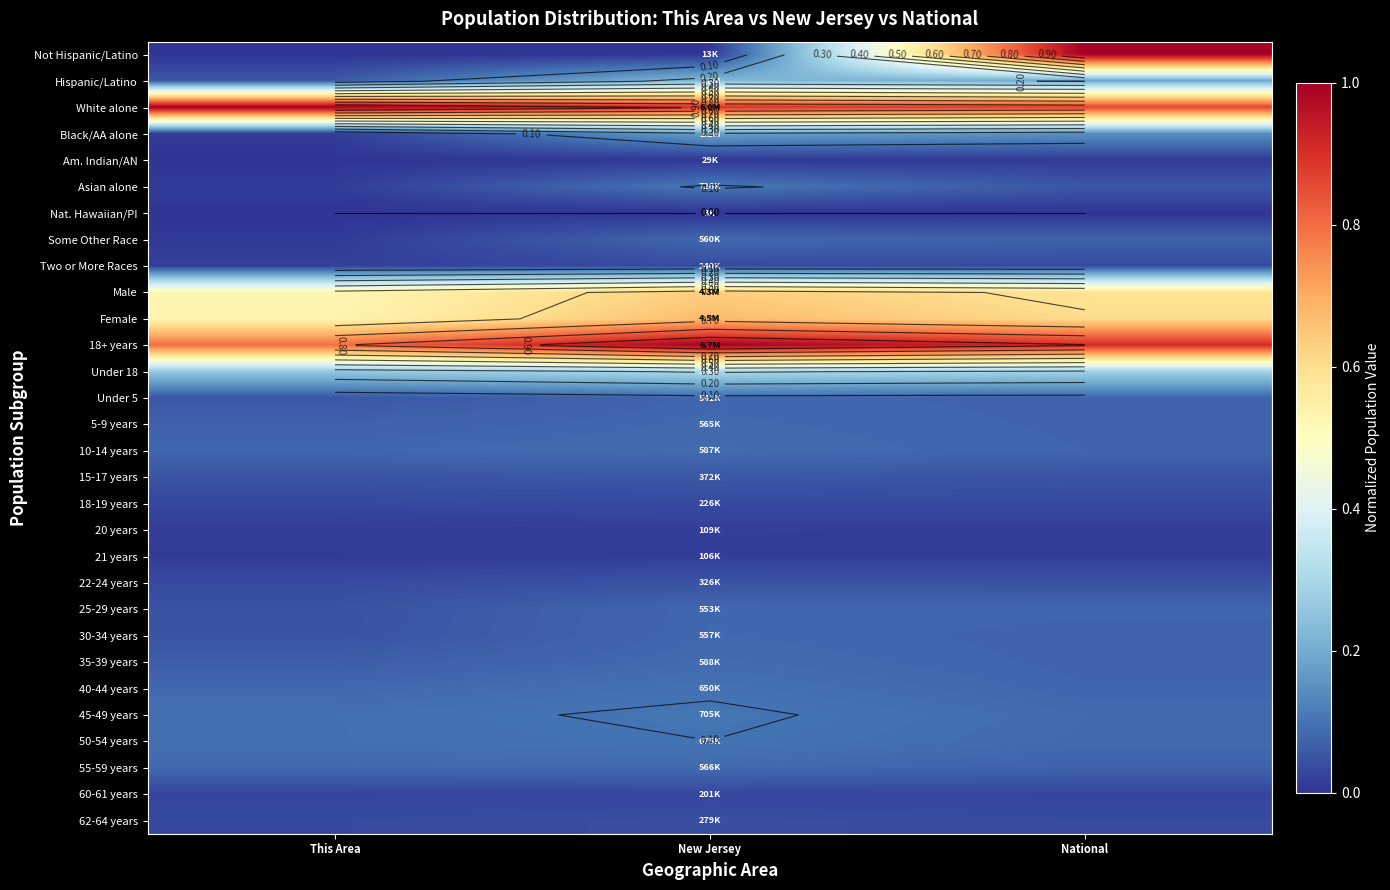

Which category has the highest value in the 25-29 years series?

New Jersey